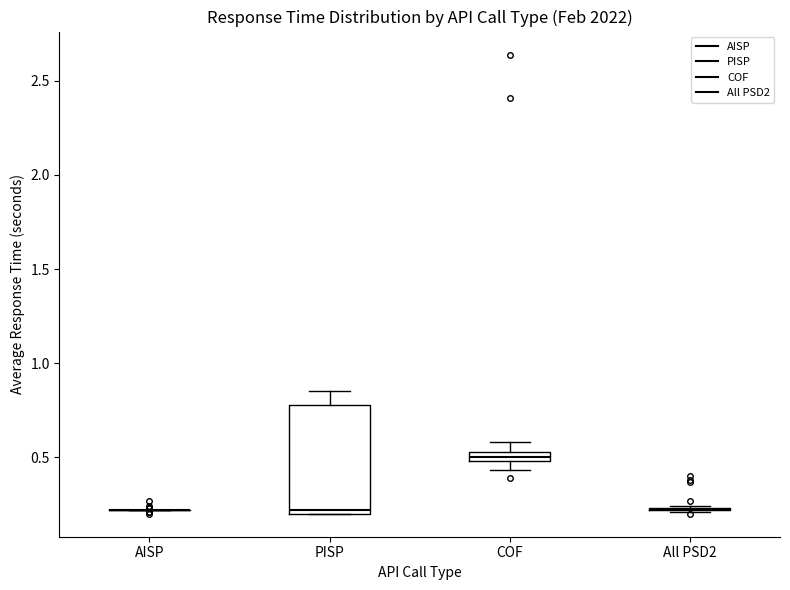

Where is the lower edge of the box for COF on the y-axis? The values are not printed on the chart, so give them approximately, as read against the axis.

0.50